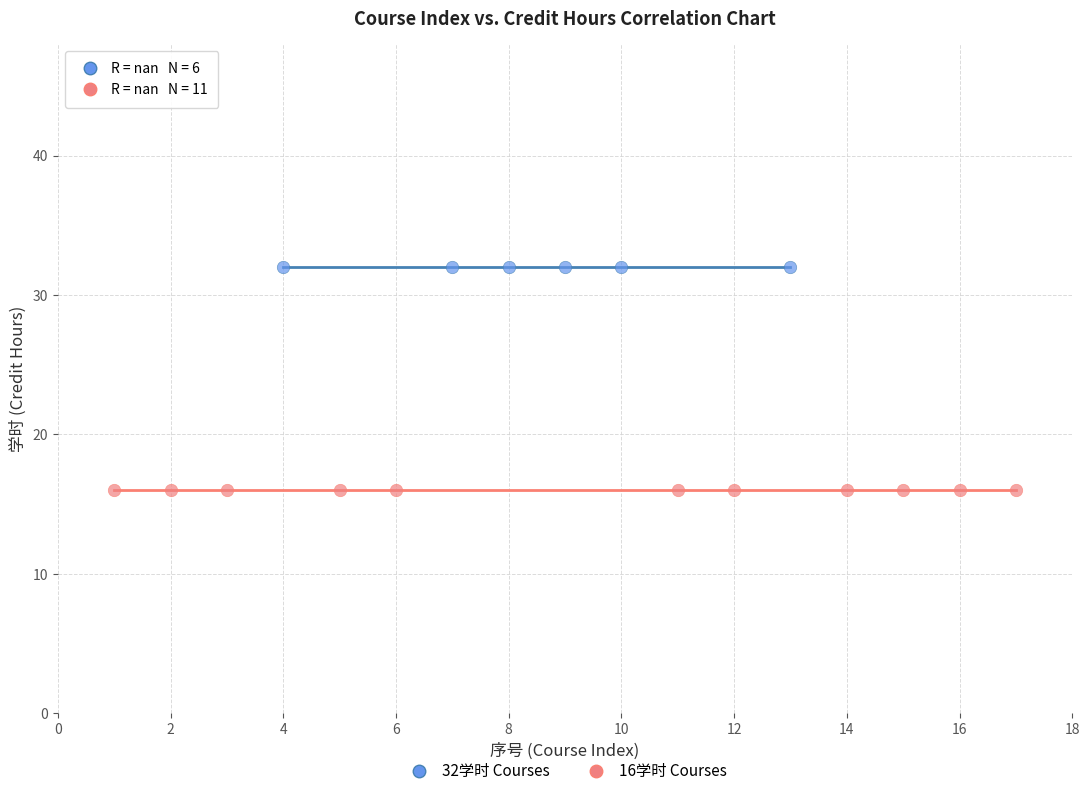

Which series contains the lowest Y value?

16学时 Courses